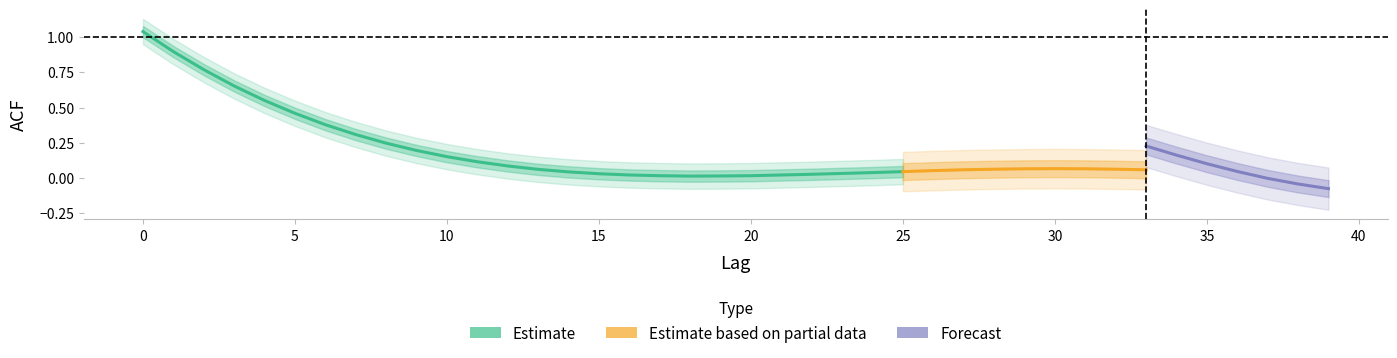

Is the value of acf_li at 6 greater than the value of acf_shown_smooth at 14?

Yes